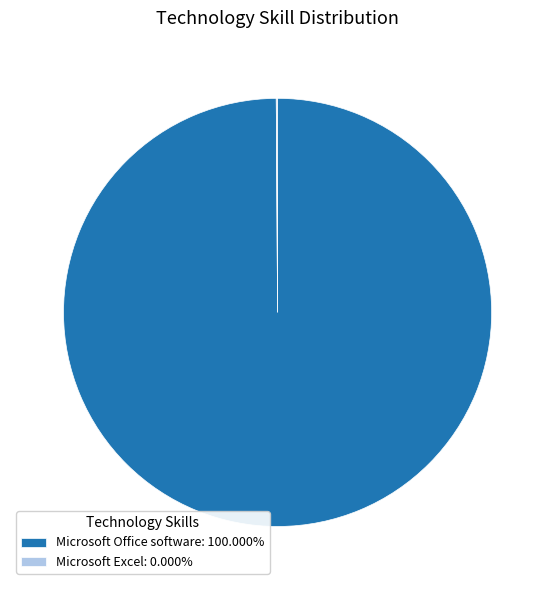

The Microsoft Office software slice represents 91% of the pie. True or false?

False